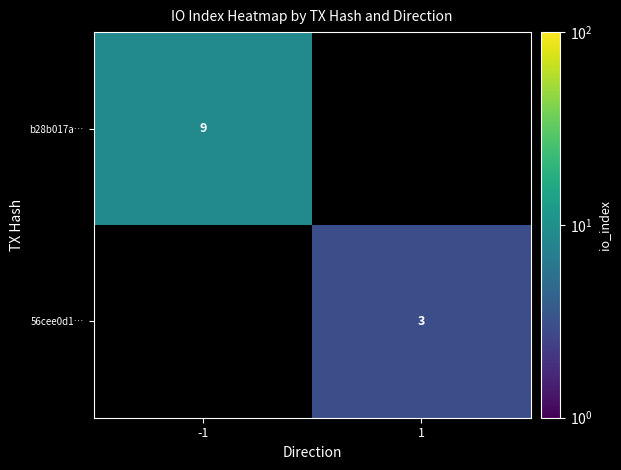

Is it true that b28b017a… equals 9 at -1?

True